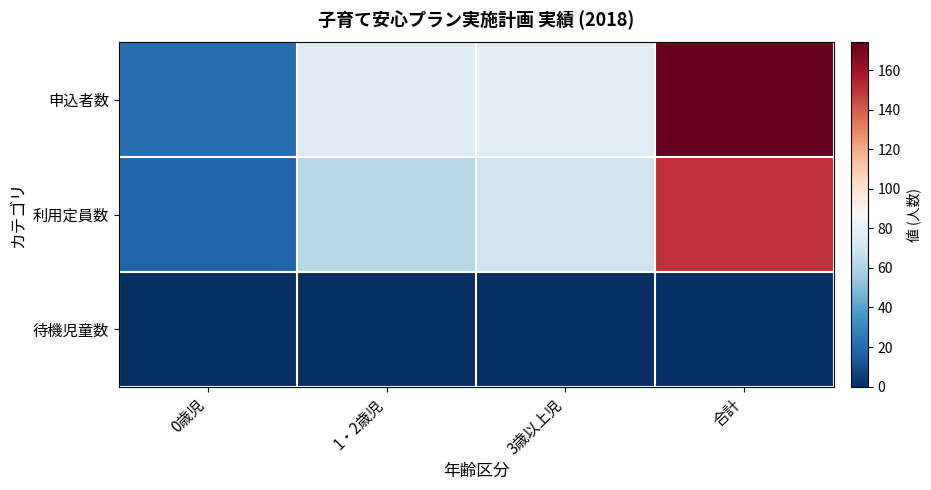

Reading right to left, what are all the values shown in this chart?

申込者数: 合計=174	3歳以上児=77	1・2歳児=76	0歳児=21
利用定員数: 合計=150	3歳以上児=70	1・2歳児=62	0歳児=18
待機児童数: 合計=0	3歳以上児=0	1・2歳児=0	0歳児=0